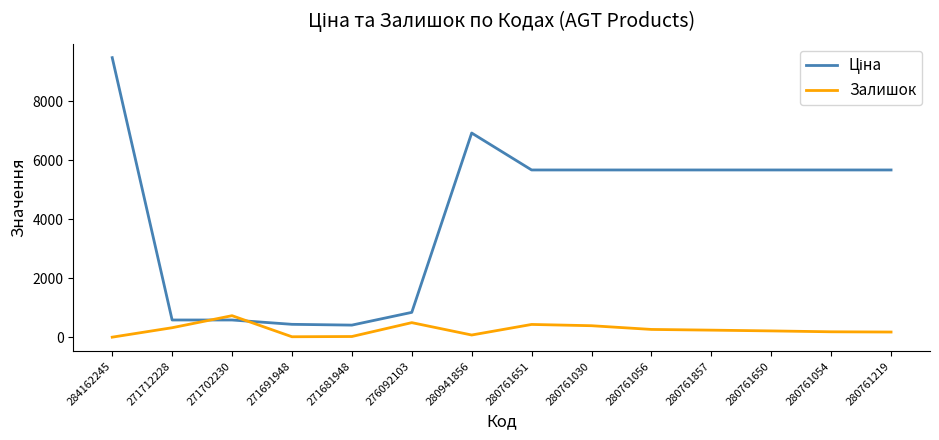

How many lines are shown in the chart?

2